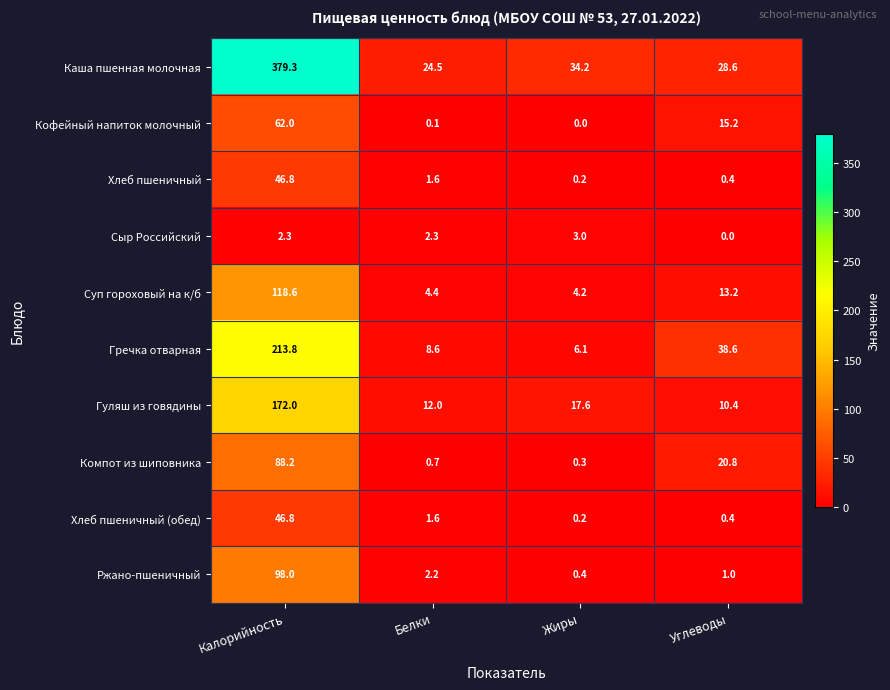

What value does the Гречка отварная series have at Калорийность?

213.8